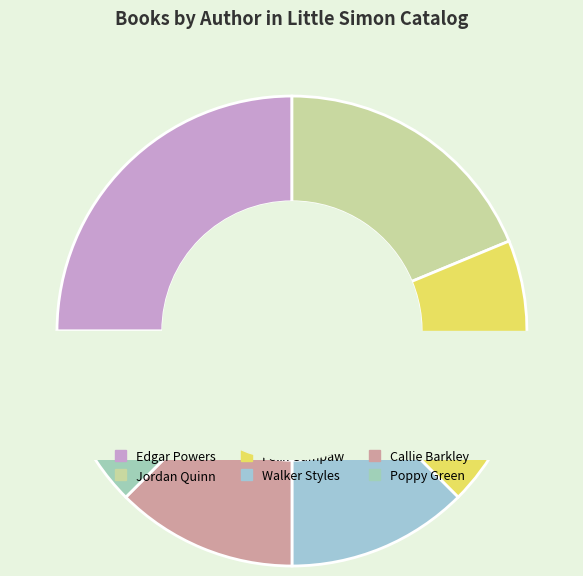

Combined, do Felix Gumpaw (170700045) and Edgar Powers (172665806) account for over 50%?

No